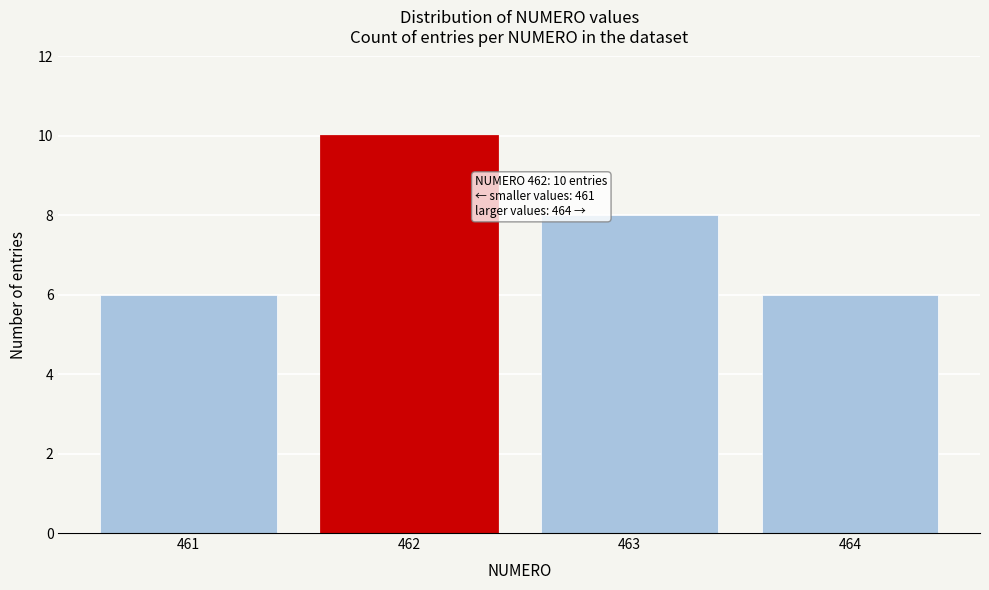

Reading left to right, what are all the values shown in this chart?

461=6	462=10	463=8	464=6